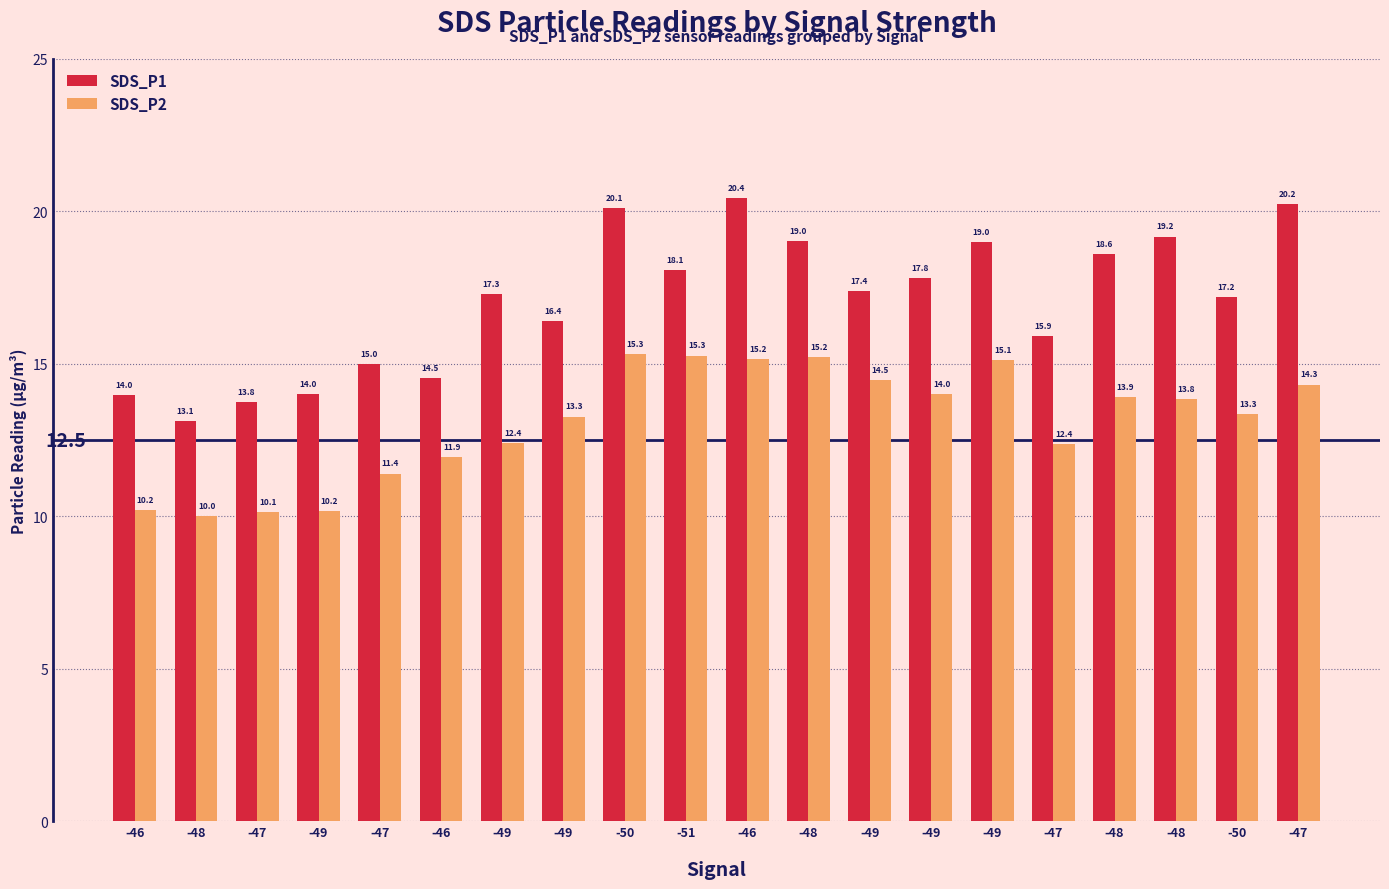

List the series in order of their peak value, lowest first.

SDS_P2, SDS_P1